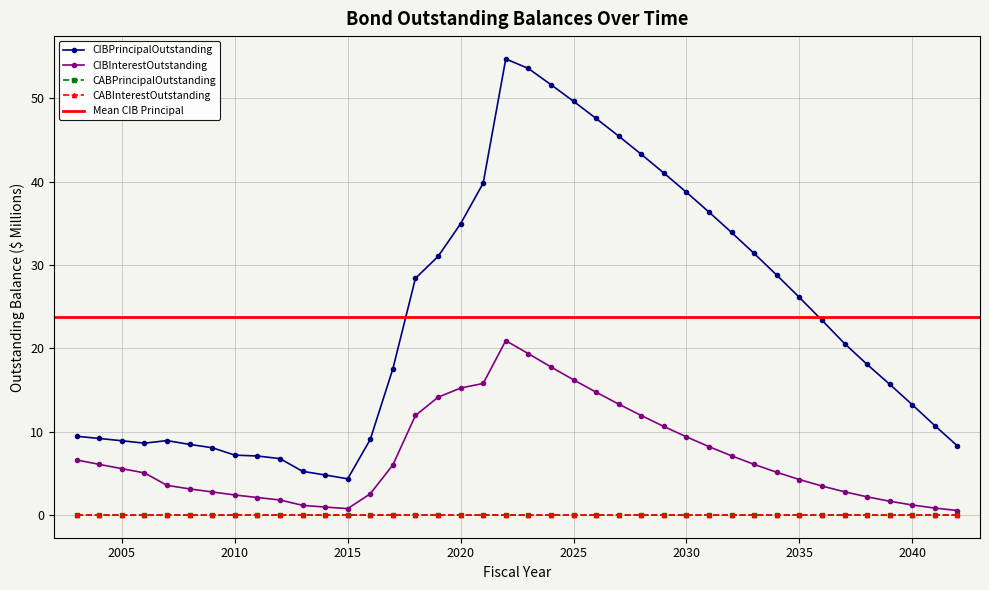

Where is CIBPrincipalOutstanding nearest to the value 29?

2034